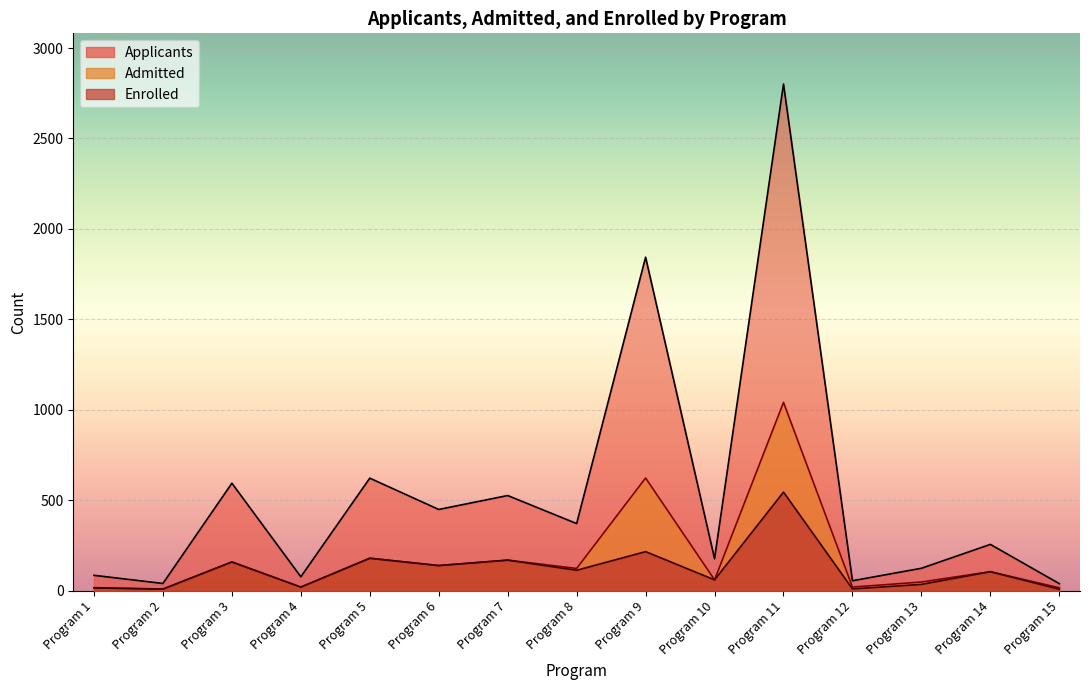

What are all the series names shown in the legend?

Applicants, Admitted, Enrolled